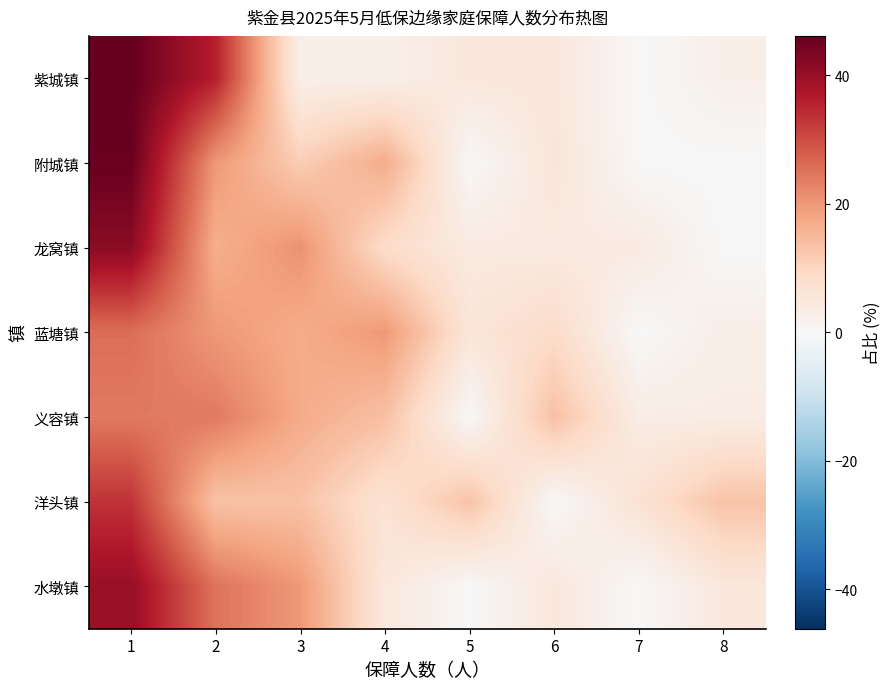

Count the number of categories in the chart.

8